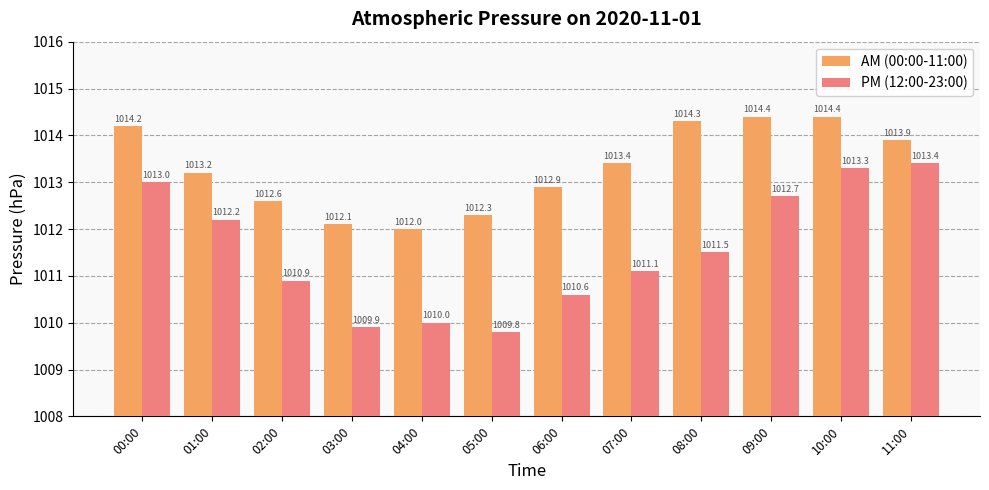

Rank the series by their average value, from lowest to highest.

PM (12:00-23:00), AM (00:00-11:00)